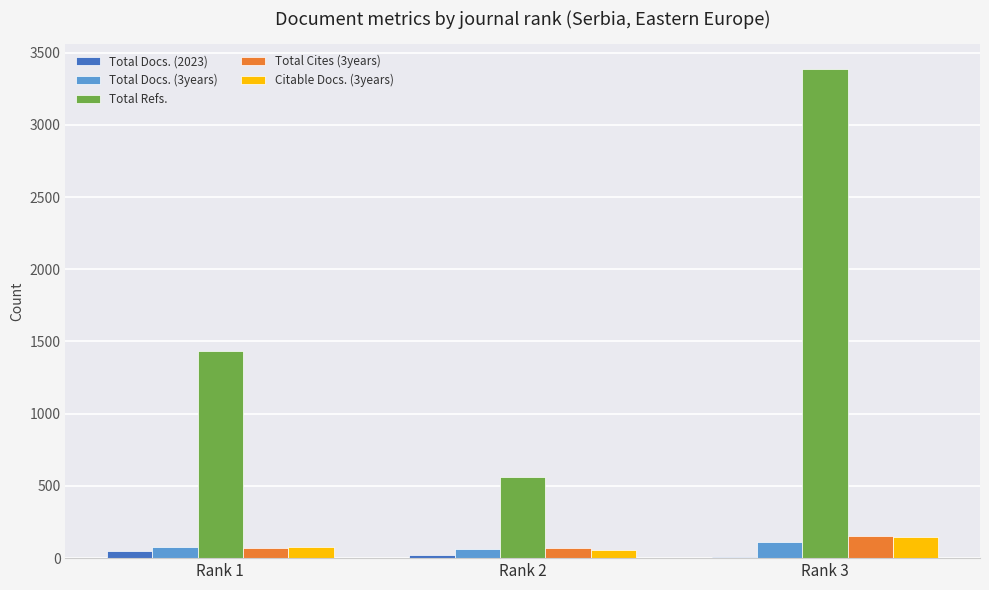

The value of Total Cites (3years) at Rank 3 is 154. True or false?

True